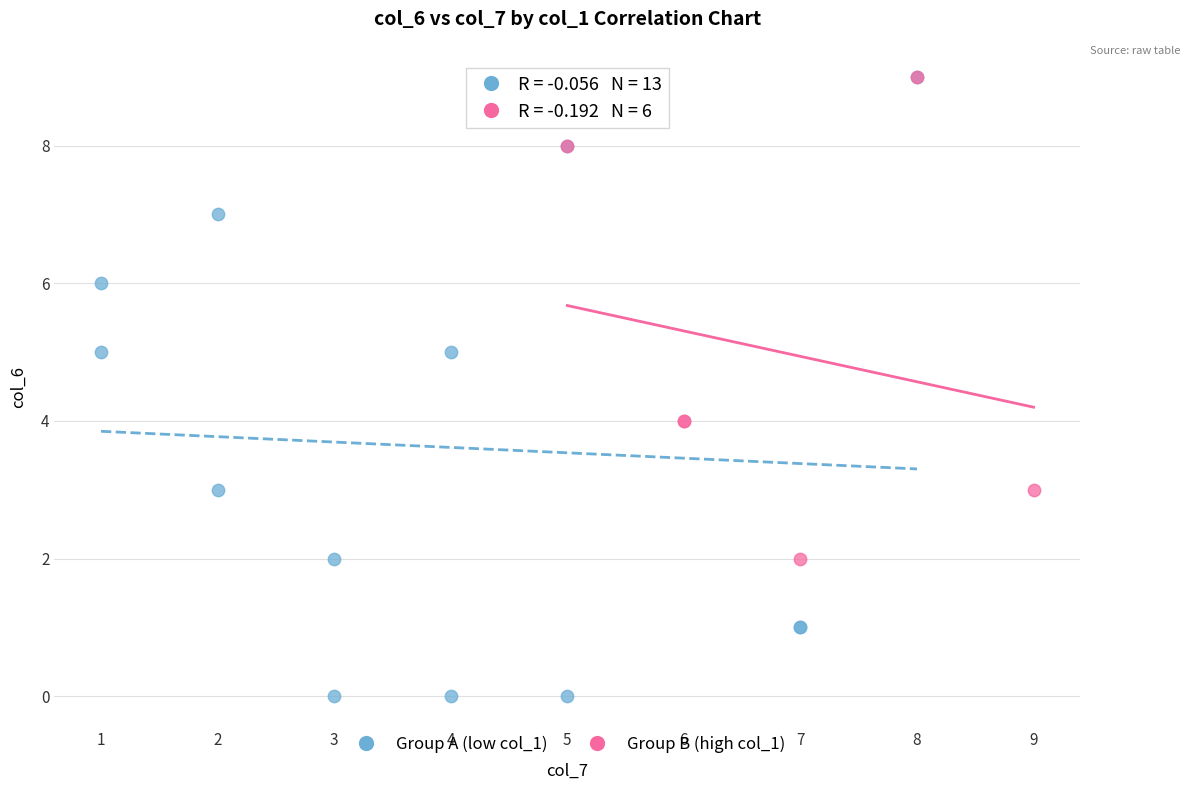

What are all the series names shown in the legend?

Group A (low col_1), Group B (high col_1)